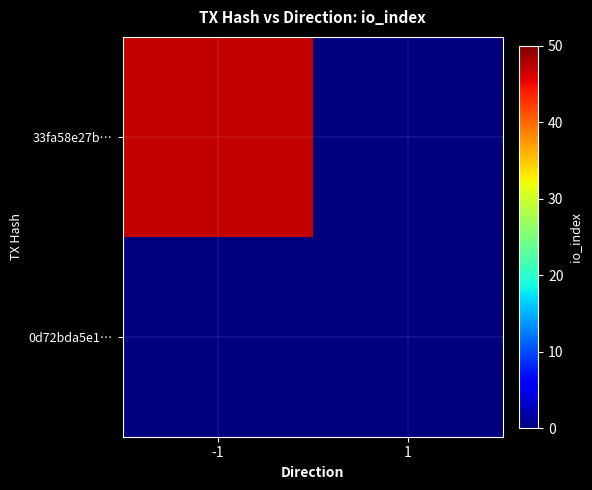

Reading left to right, transcribe all the data shown in this chart.

33fa58e27b…: -1=47	1=0
0d72bda5e1…: -1=0	1=0